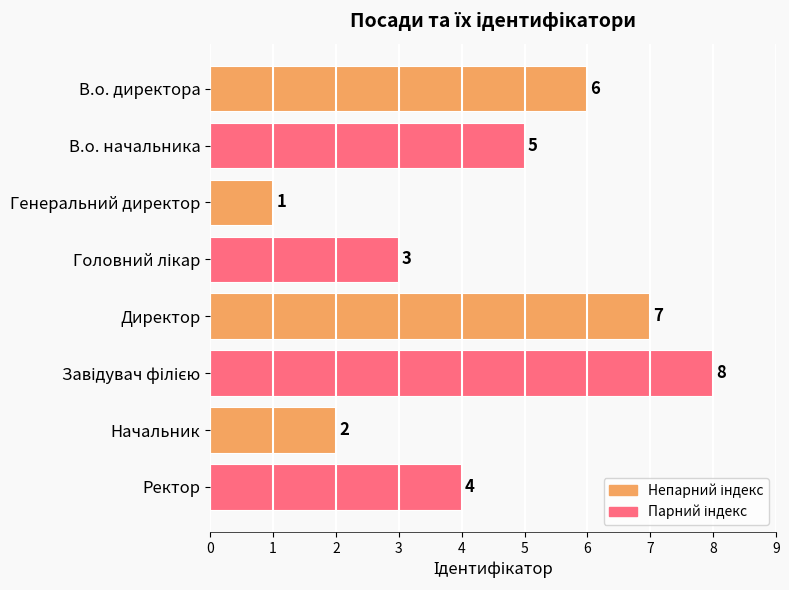

Is it true that the value at В.о. директора is 6?

True